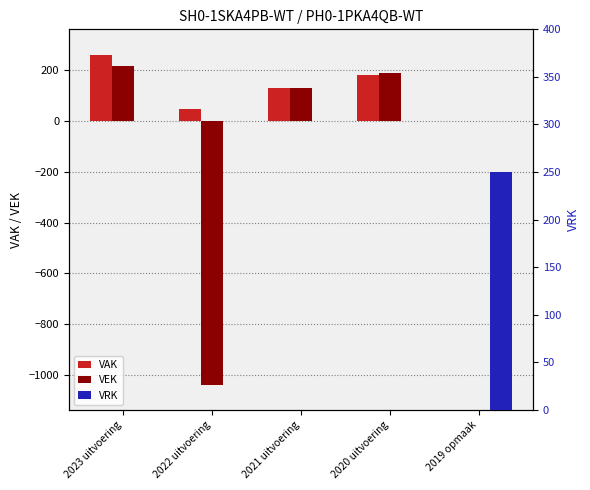

Reading left to right, list all the values displayed in this chart.

VAK: 2023 uitvoering=262	2022 uitvoering=47	2021 uitvoering=131	2020 uitvoering=180	2019 opmaak=0
VEK: 2023 uitvoering=219	2022 uitvoering=-1039	2021 uitvoering=131	2020 uitvoering=189	2019 opmaak=0
VRK: 2023 uitvoering=0	2022 uitvoering=0	2021 uitvoering=0	2020 uitvoering=0	2019 opmaak=250